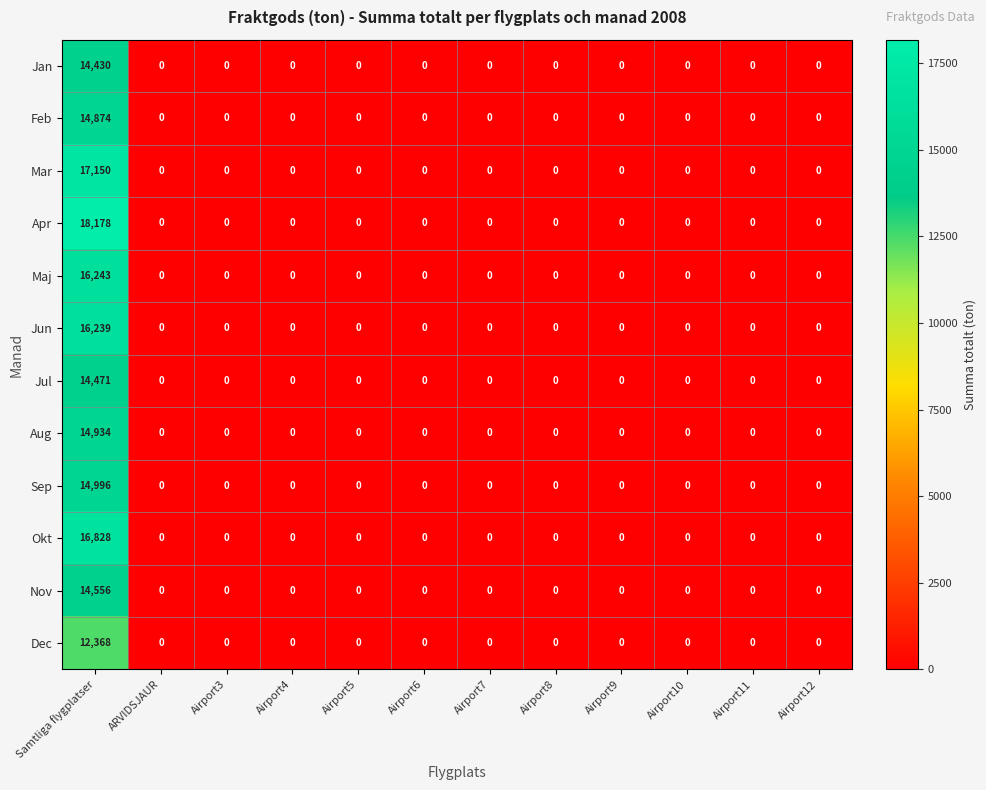

How many series are shown in this chart?

12